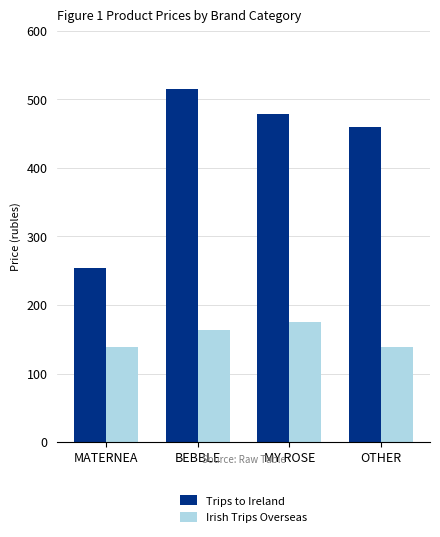

Rank the series by their average value, from lowest to highest.

Irish Trips Overseas, Trips to Ireland